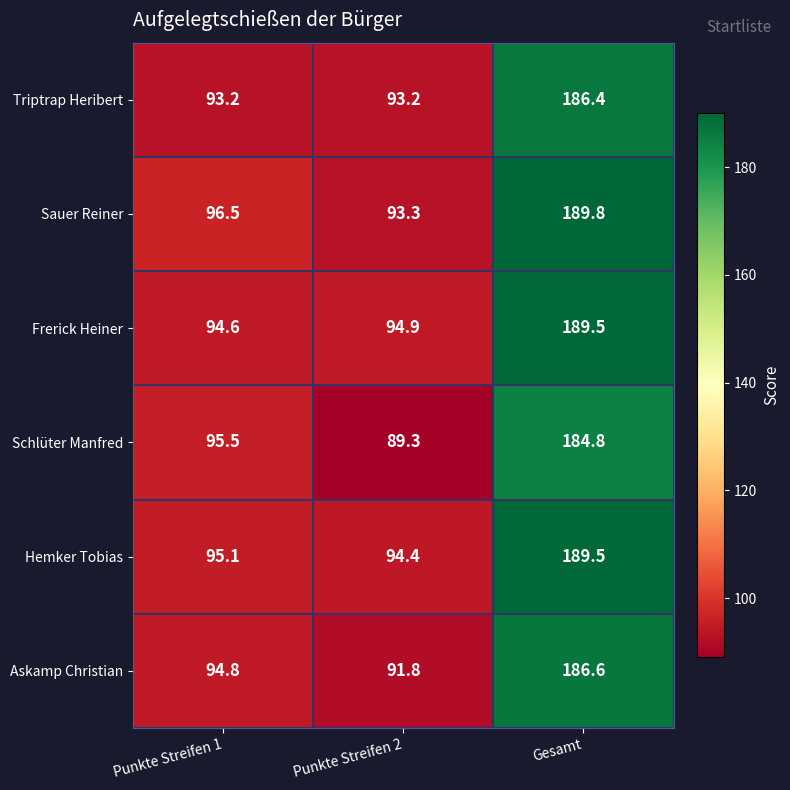

At which category is the sum across all series the highest?

Gesamt